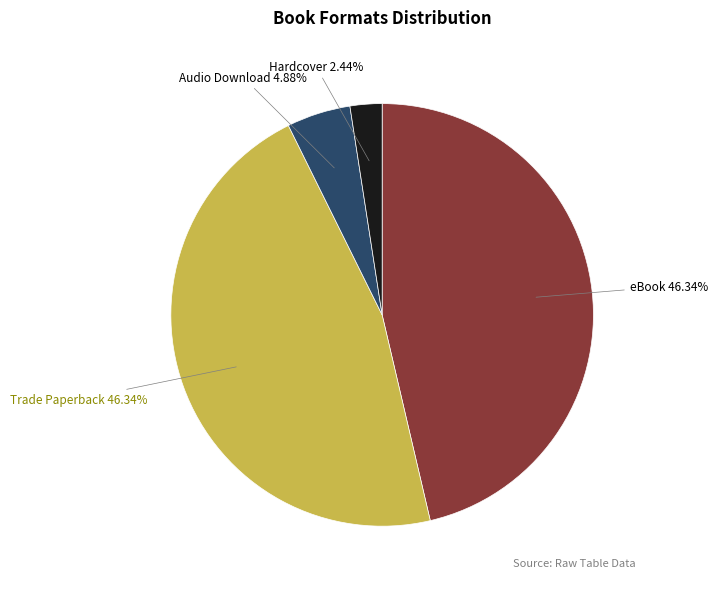

To the nearest percent, what is the combined percentage of Trade Paperback and Hardcover?

49%